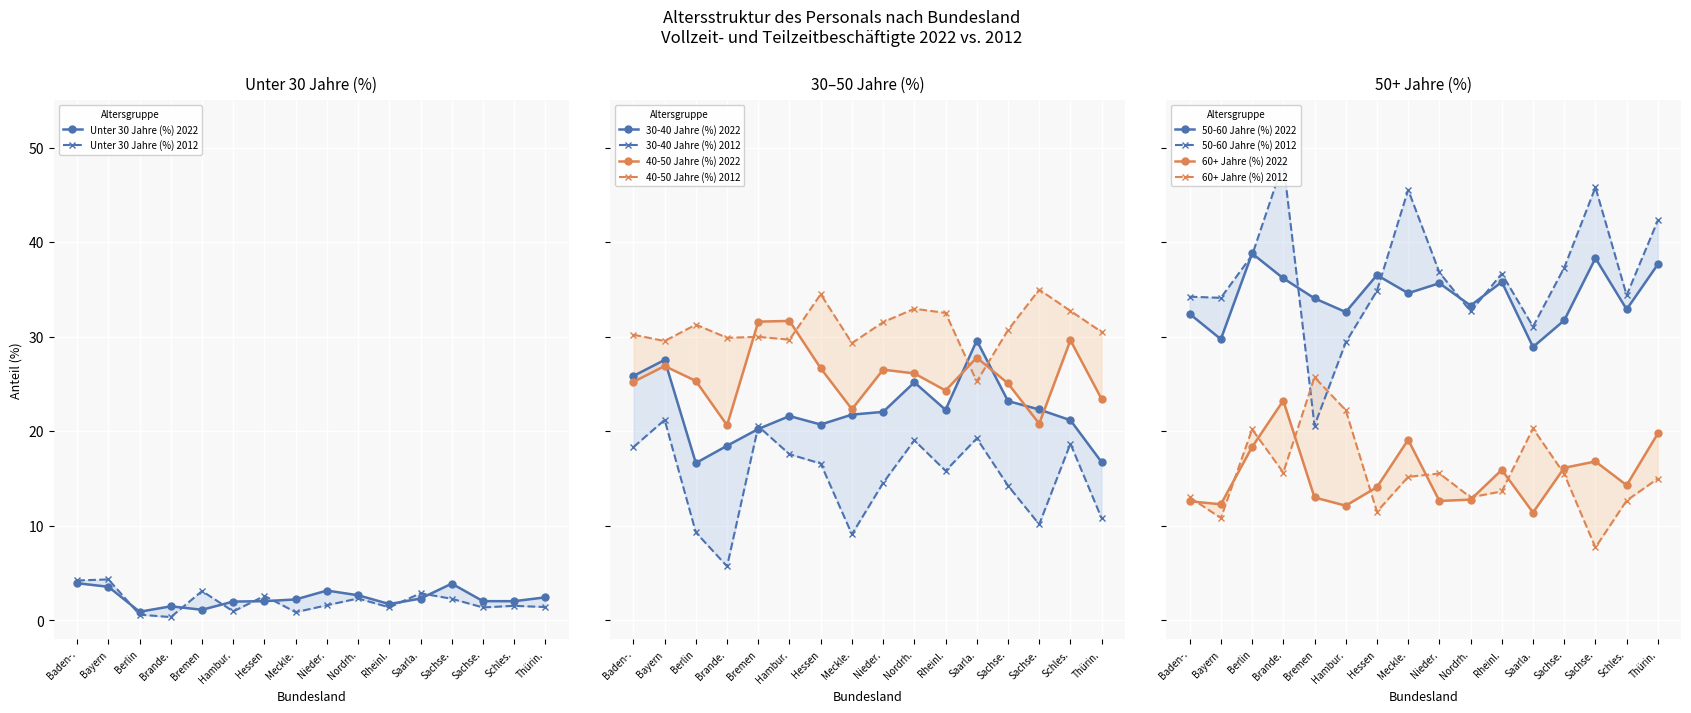

What is the label of the 10th point from the left?

Nordrh.